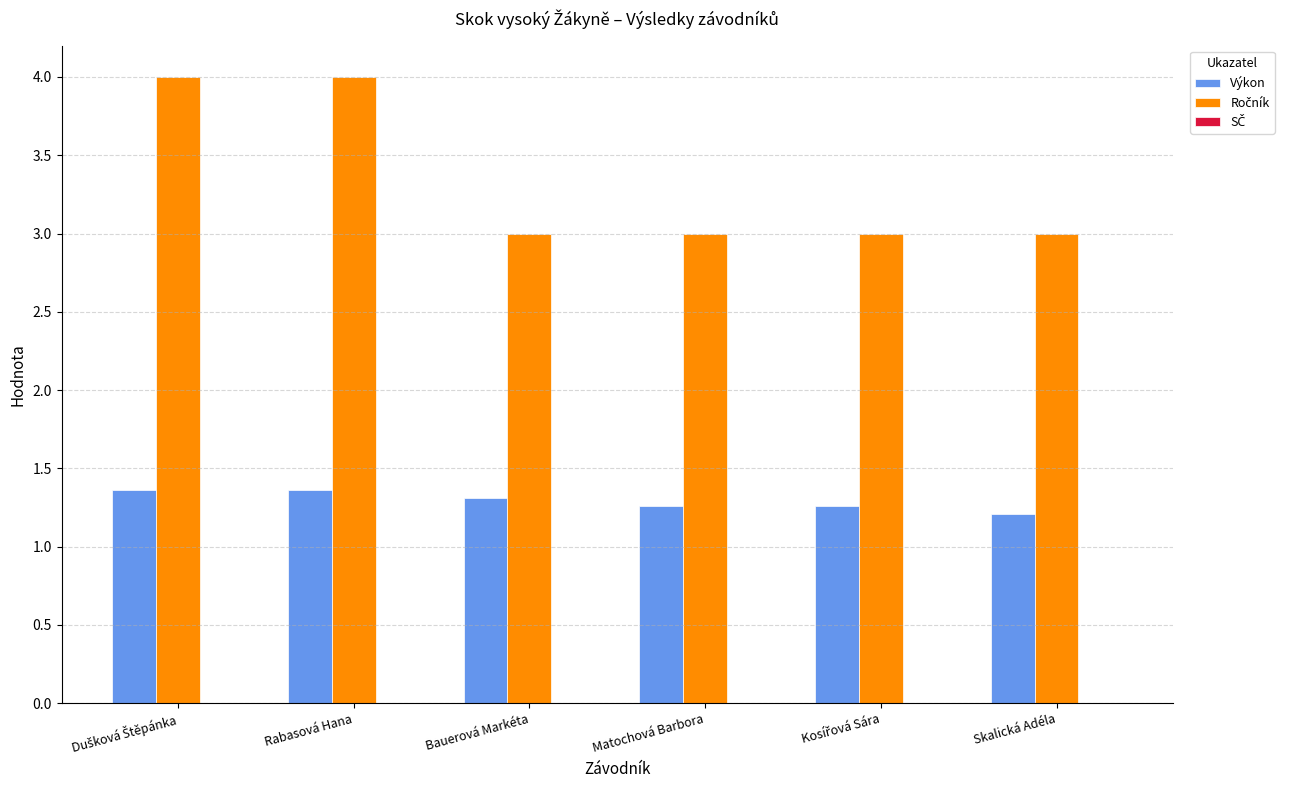

What is the total value across all series at Matochová Barbora?

4.3